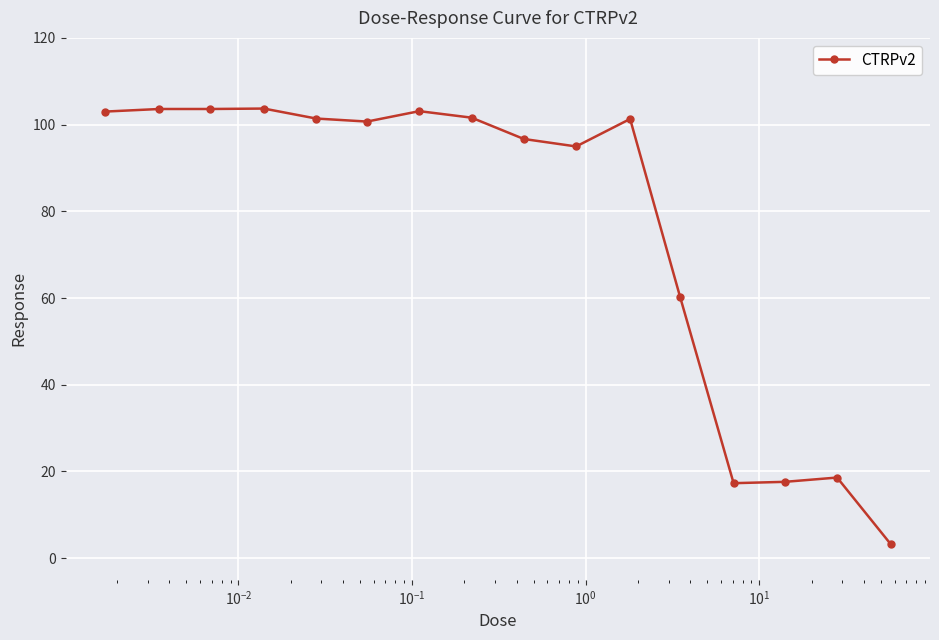

What is the smallest value displayed?

3.2